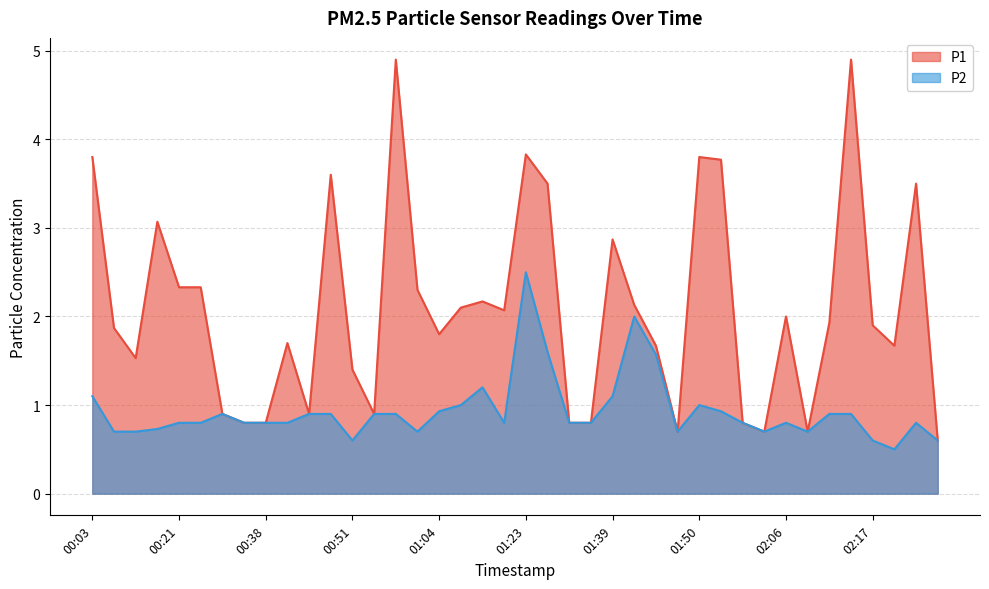

Which category has the highest value across all series?

00:56